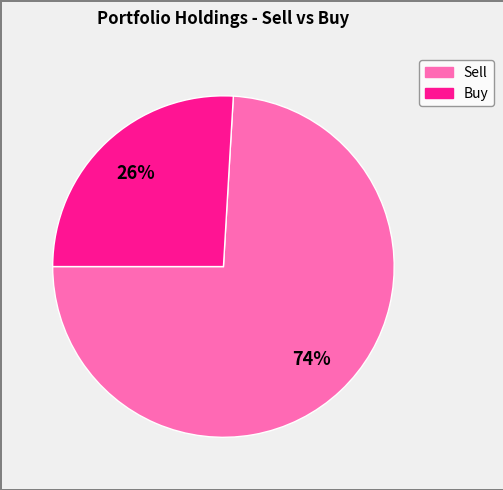

Does any single category account for the majority?

Yes